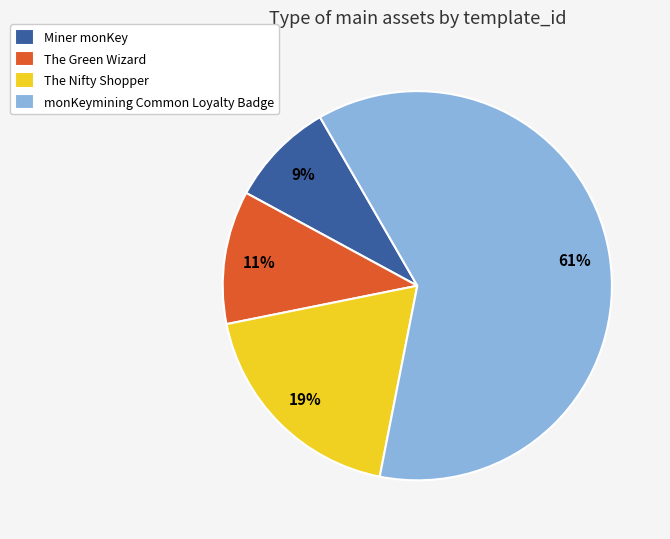

How many slices are in this pie chart?

4